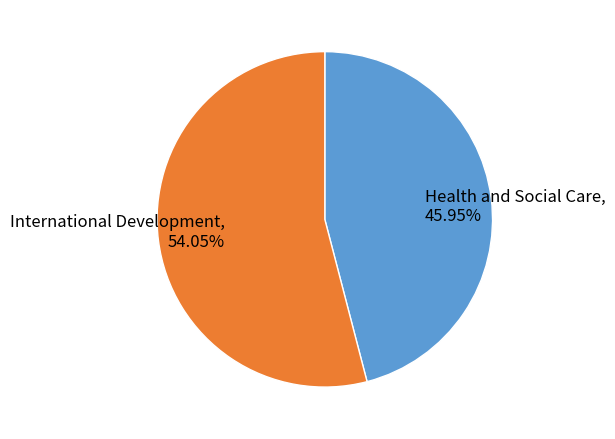

Which category has the smallest portion of the pie?

Health and Social Care